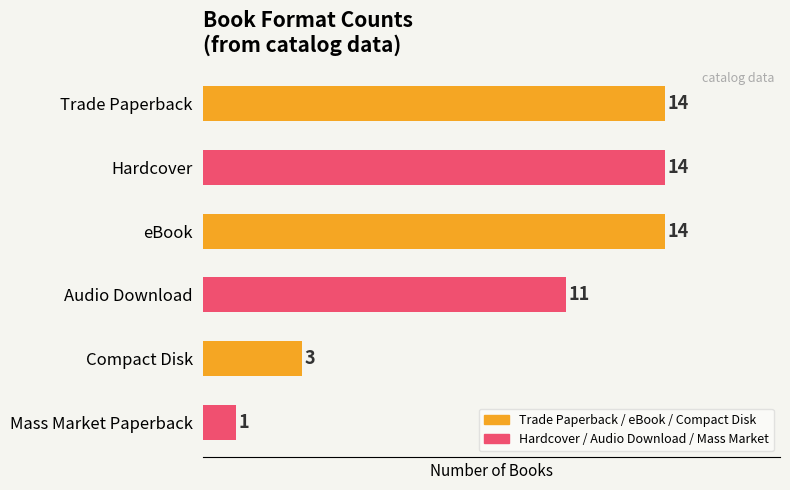

What is the approximate value at eBook?

14